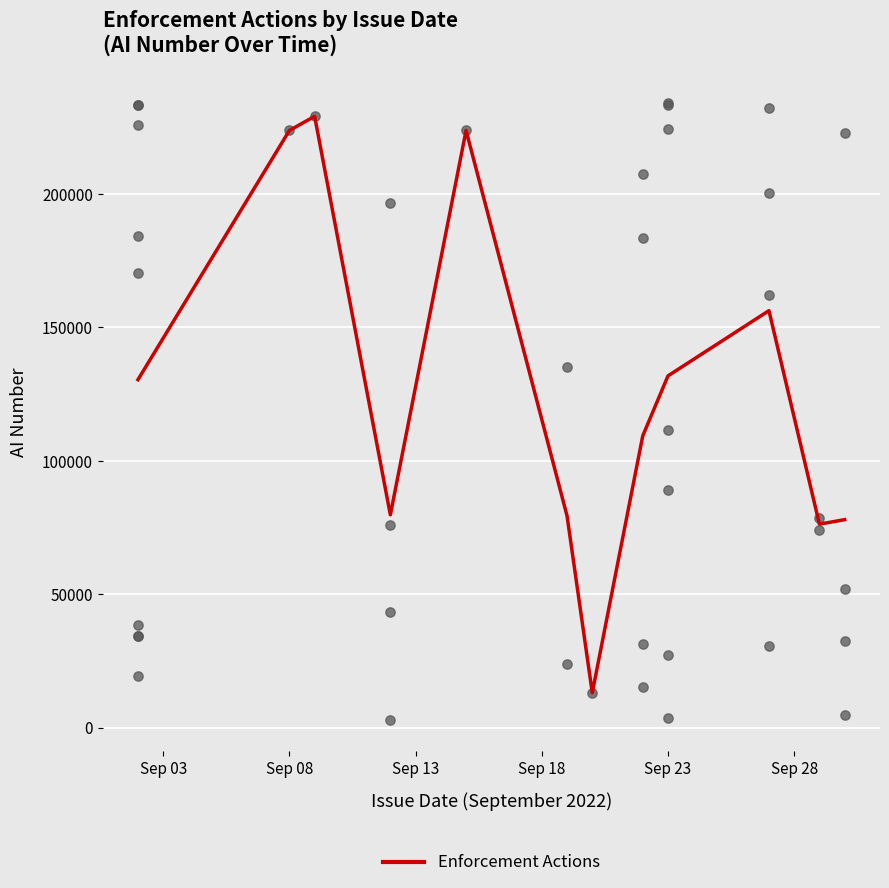

What is the maximum value for Enforcement Actions?

229075.0